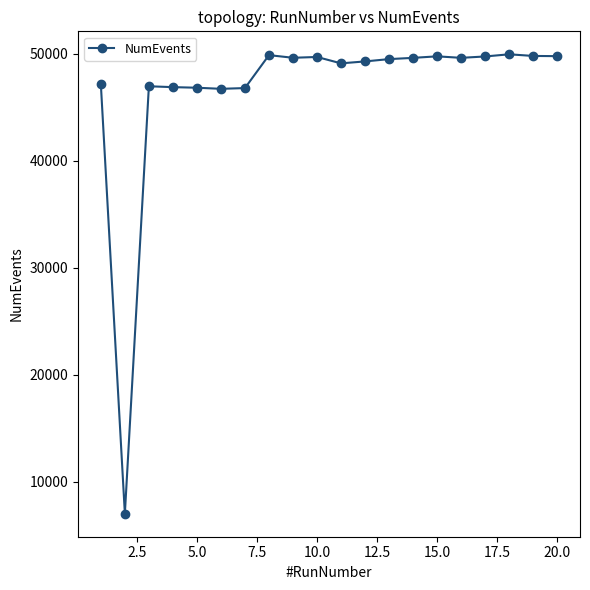

True or false: there are more than 2 points higher than both neighbors.

True